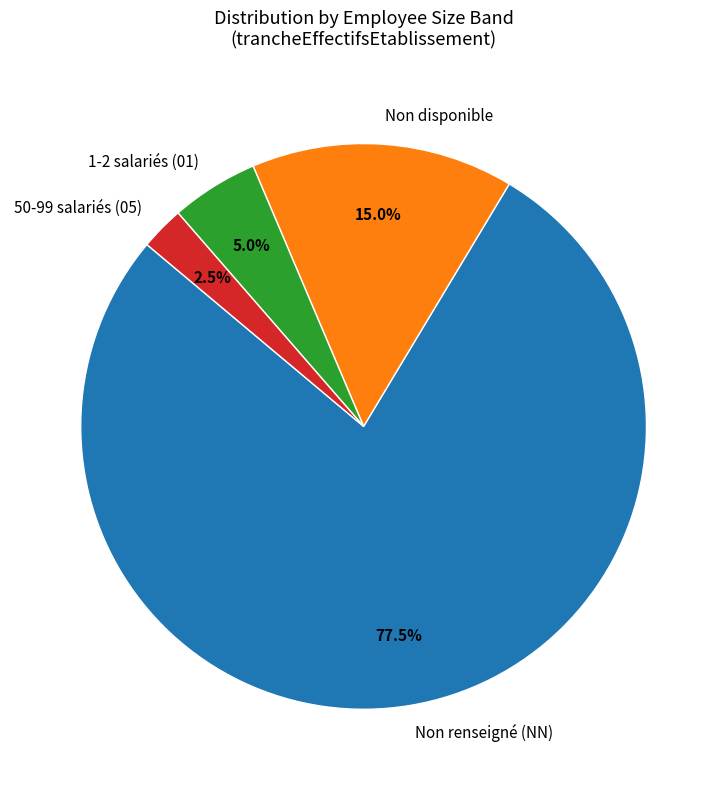

Rank the categories by value from lowest to highest.

50-99 salariés (05), 1-2 salariés (01), Non disponible, Non renseigné (NN)